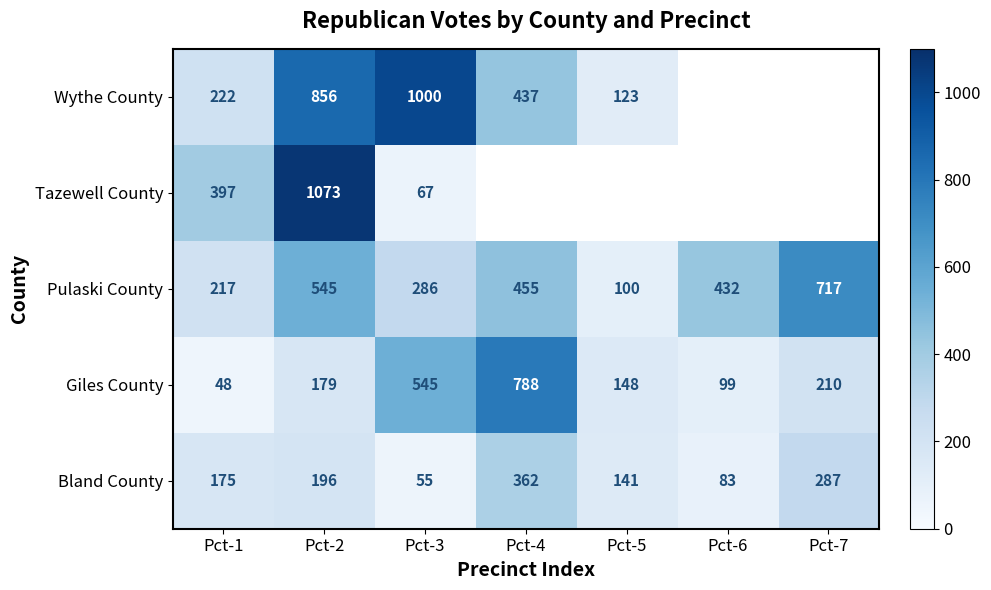

At how many categories does at least one series exceed 891?

2